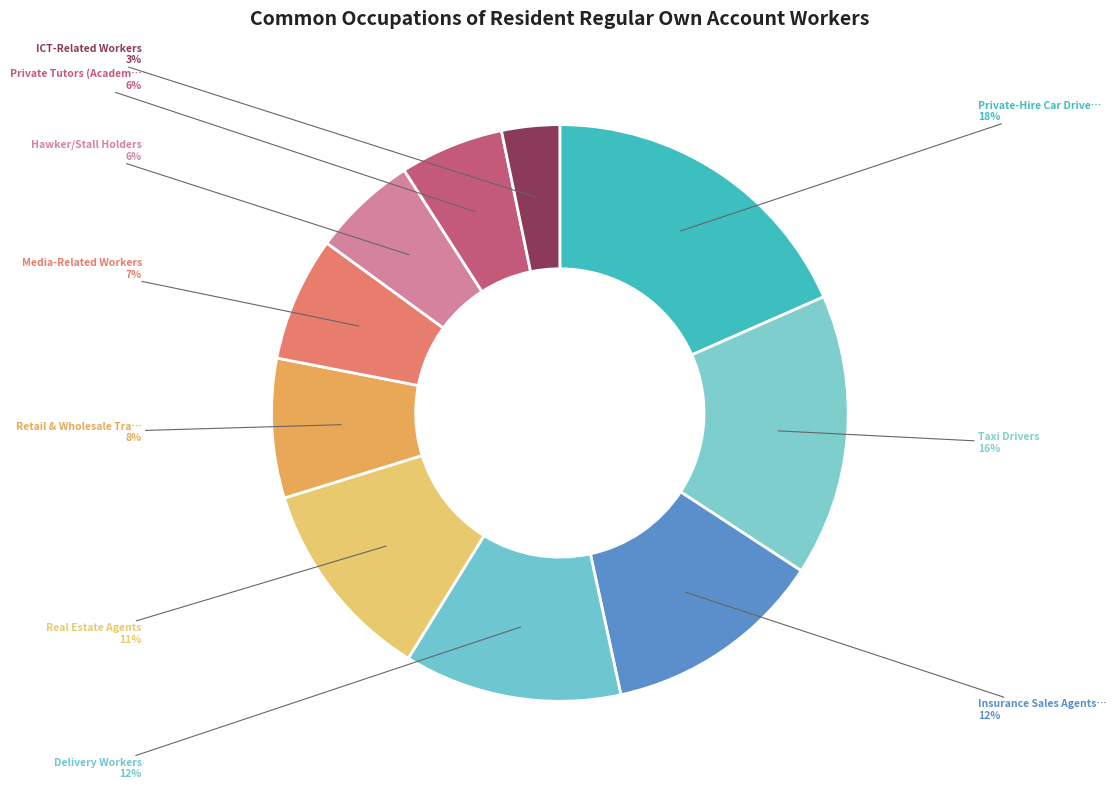

How many slices are in this pie chart?

10